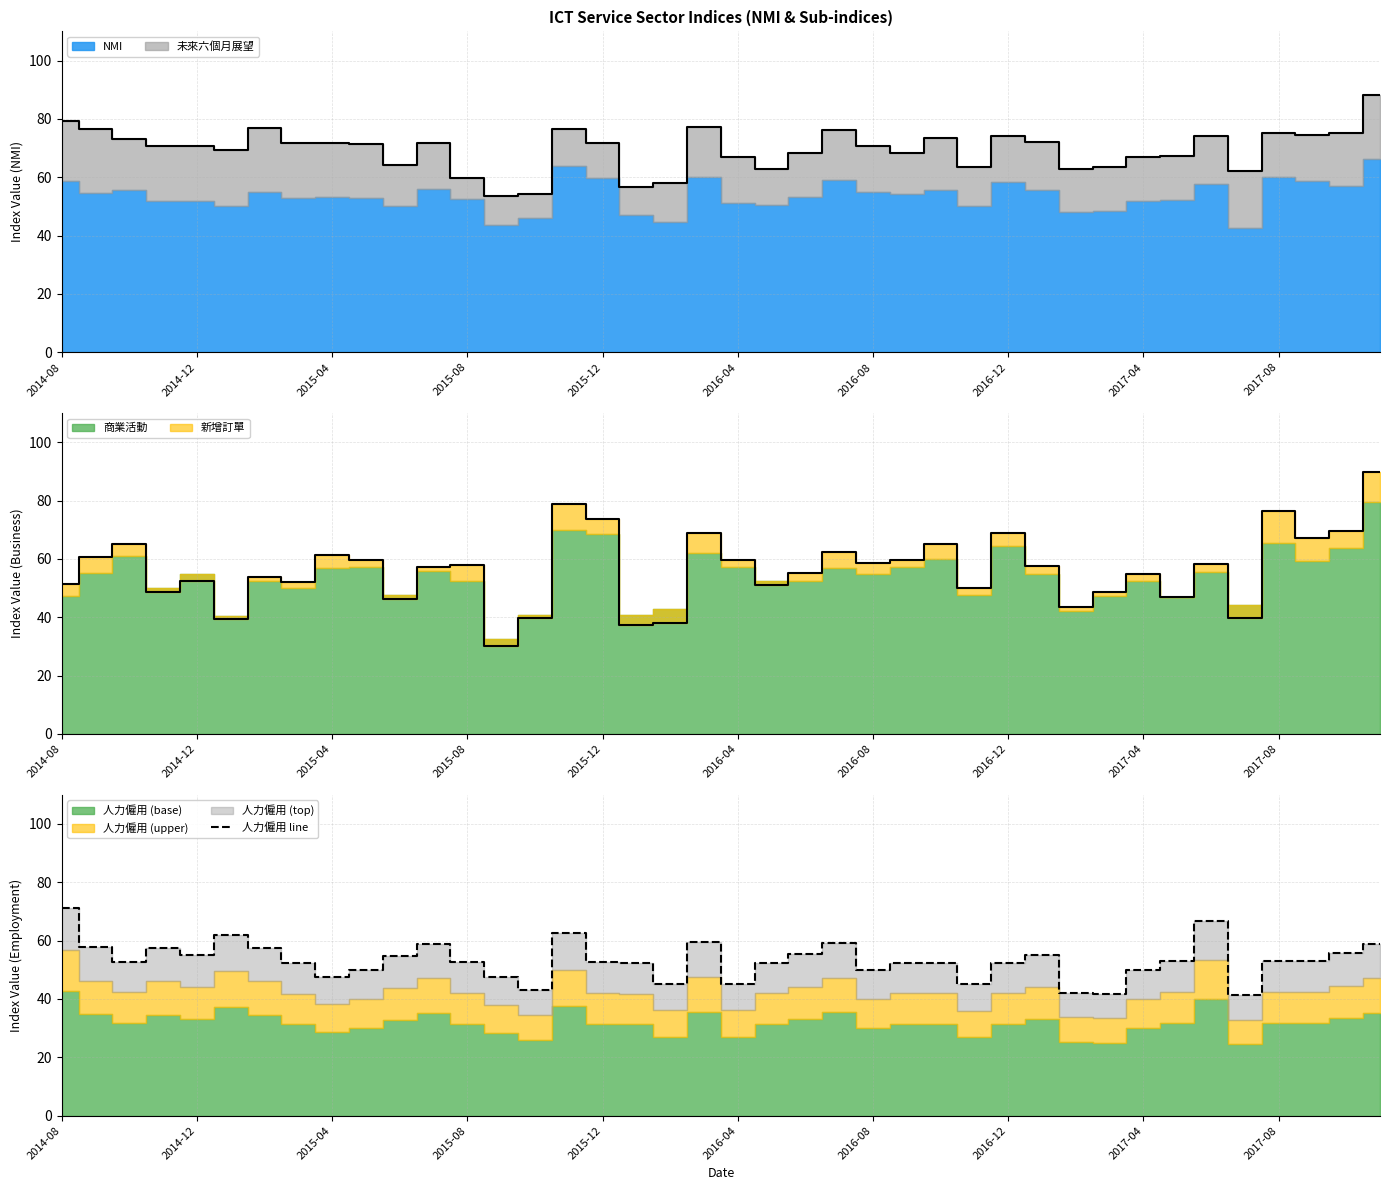

Reading left to right, extract all data points from this chart.

71.1	57.9	52.8	57.5	55.0	61.9	57.5	52.3	47.7	50.0	54.8	58.8	52.6	47.5	43.2	62.5	52.6	52.3	45.2	59.5	45.2	52.4	55.3	59.1	50.0	52.4	52.5	45.0	52.4	55.0	42.1	41.7	50.0	52.9	66.7	41.2	53.1	53.1	55.6	58.8